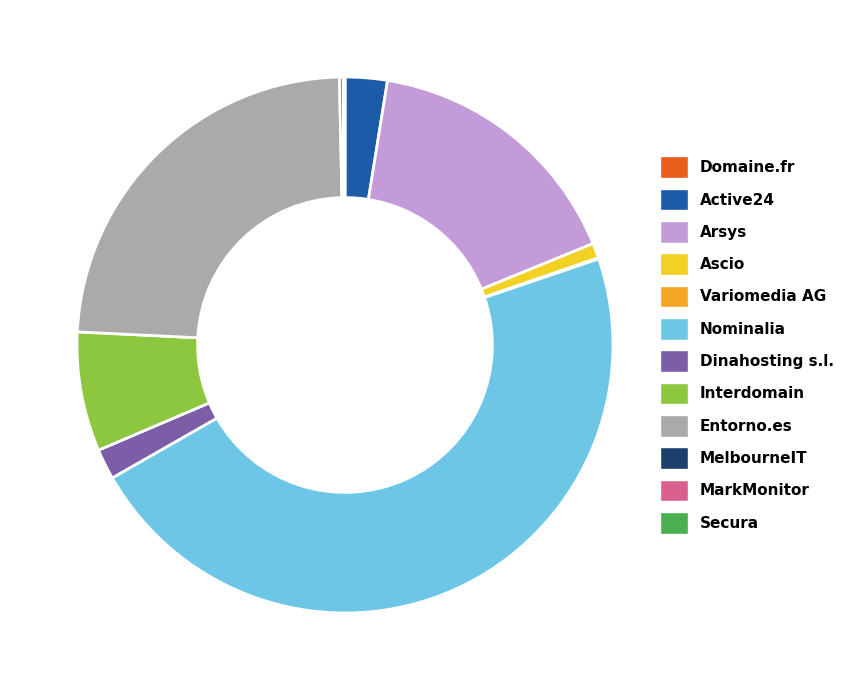

Which slice is the largest?

Nominalia